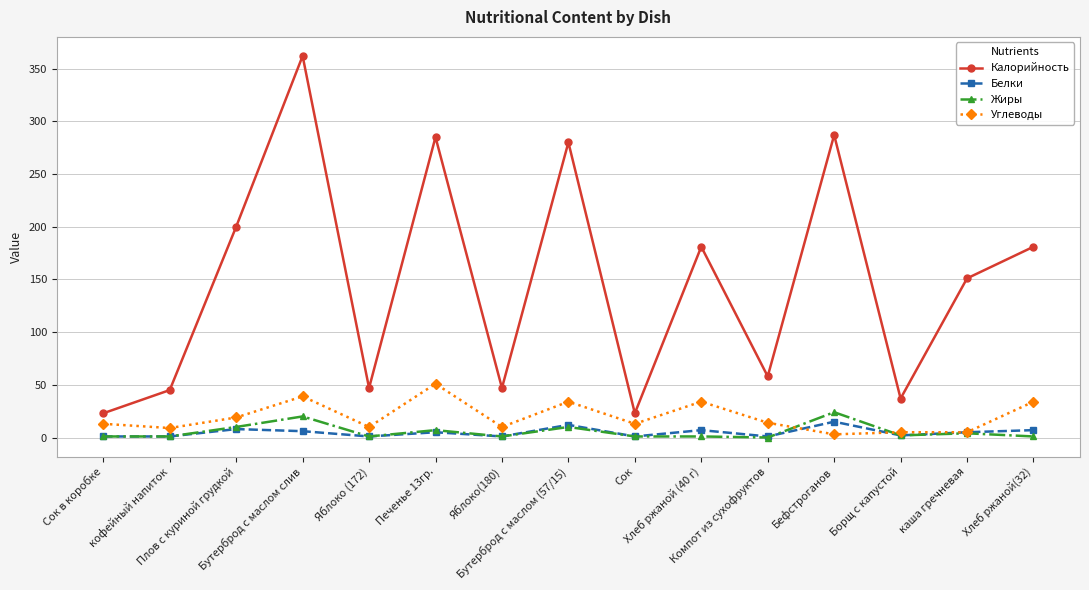

True or false: Жиры and Калорийность cross at least once.

False